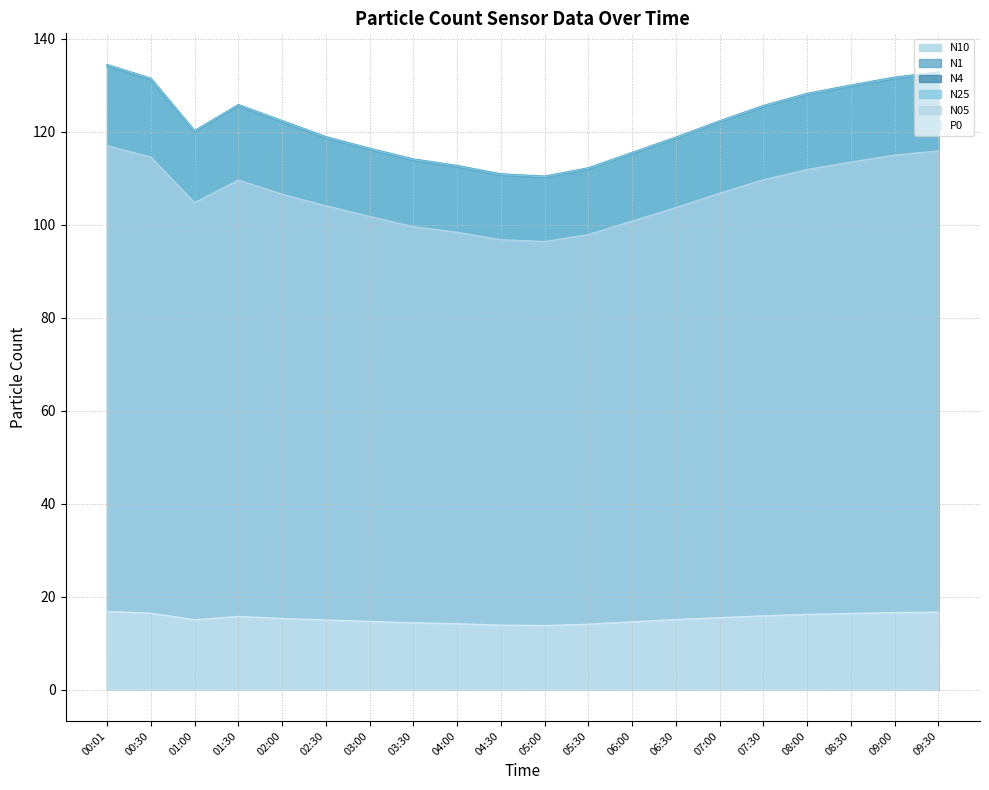

What is the label of the 13th point from the right?

03:30